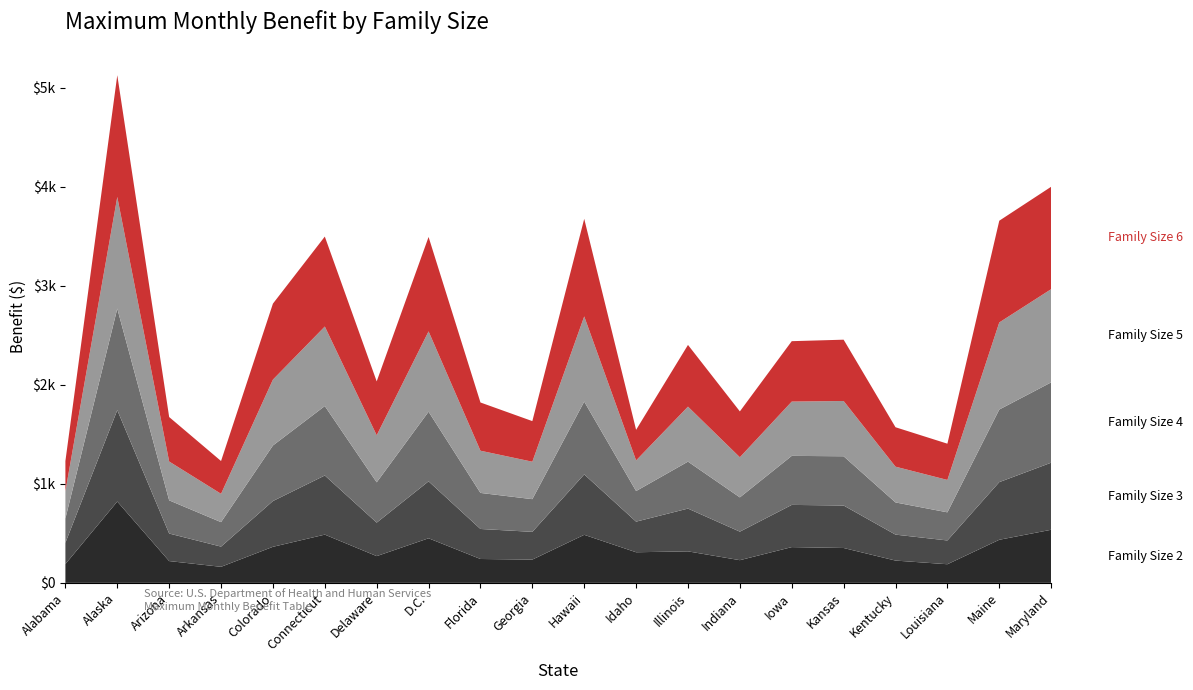

Reading left to right, list all the values displayed in this chart.

Family Size 2: Alabama=190	Alaska=821	Arizona=220	Arkansas=162	Colorado=364	Connecticut=487	Delaware=270	D.C.=450	Florida=241	Georgia=235	Hawaii=485	Idaho=309	Illinois=318	Indiana=229	Iowa=361	Kansas=352	Kentucky=225	Louisiana=188	Maine=435	Maryland=536
Family Size 3: Alabama=215	Alaska=923	Arizona=278	Arkansas=204	Colorado=462	Connecticut=597	Delaware=338	D.C.=575	Florida=303	Georgia=280	Hawaii=610	Idaho=309	Illinois=432	Indiana=288	Iowa=426	Kansas=429	Kentucky=262	Louisiana=240	Maine=582	Maryland=677
Family Size 4: Alabama=245	Alaska=1025	Arizona=335	Arkansas=247	Colorado=561	Connecticut=701	Delaware=407	D.C.=703	Florida=364	Georgia=330	Hawaii=735	Idaho=309	Illinois=474	Indiana=346	Iowa=495	Kansas=497	Kentucky=325	Louisiana=284	Maine=733	Maryland=811
Family Size 5: Alabama=275	Alaska=1127	Arizona=392	Arkansas=286	Colorado=665	Connecticut=803	Delaware=475	D.C.=811	Florida=426	Georgia=378	Hawaii=860	Idaho=309	Illinois=555	Indiana=405	Iowa=548	Kansas=558	Kentucky=361	Louisiana=327	Maine=879	Maryland=941
Family Size 6: Alabama=305	Alaska=1229	Arizona=449	Arkansas=331	Colorado=767	Connecticut=908	Delaware=544	D.C.=953	Florida=487	Georgia=410	Hawaii=985	Idaho=309	Illinois=623	Indiana=463	Iowa=610	Kansas=619	Kentucky=398	Louisiana=366	Maine=1027	Maryland=1034